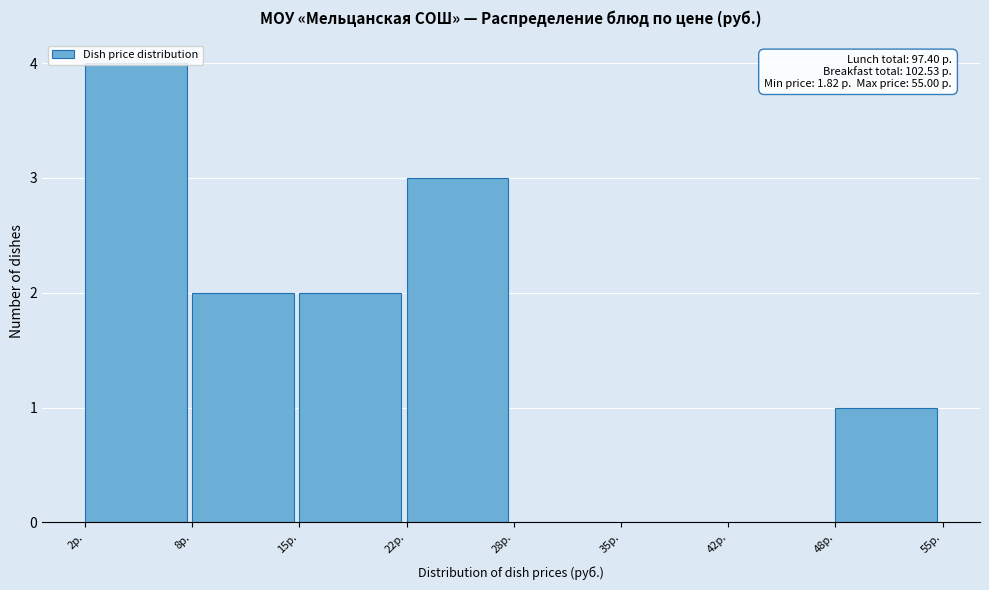

Which range on the x-axis has the tallest bar?

2 to 8